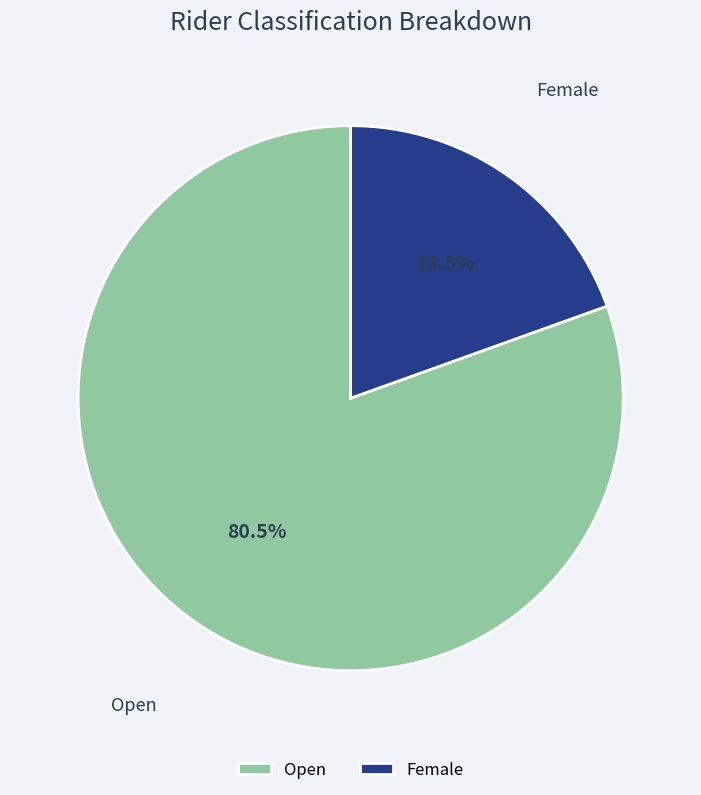

Approximately how many times larger is the value at Female compared to Open?

0.2